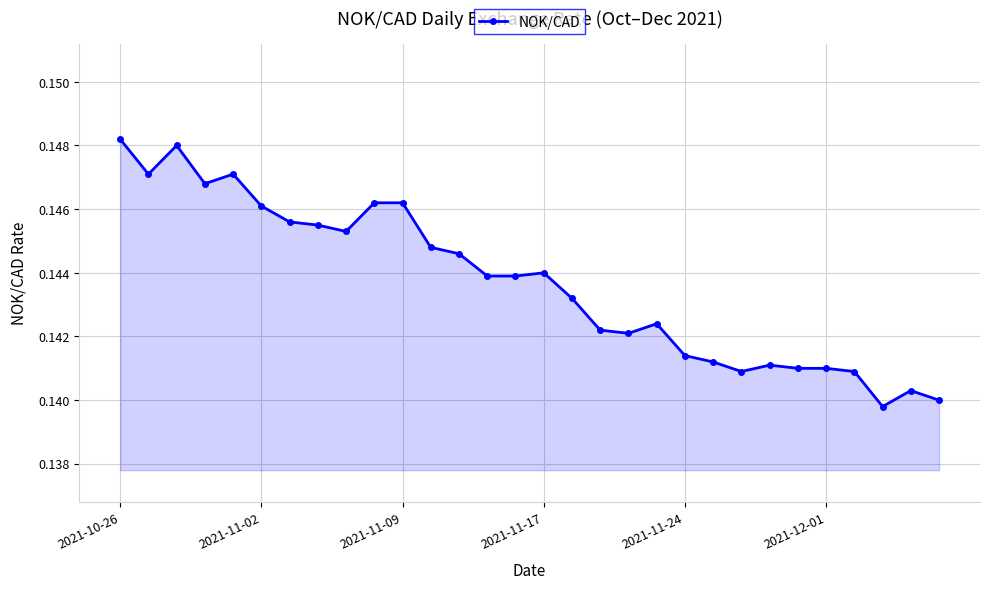

What is the sum of all values?

4.3